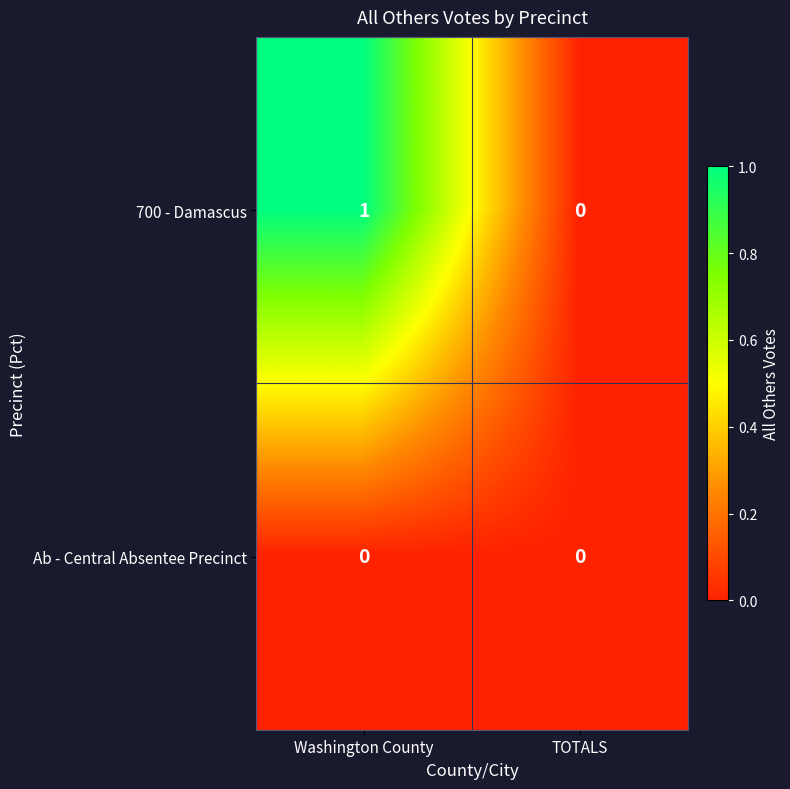

Count the number of data series in this chart.

2